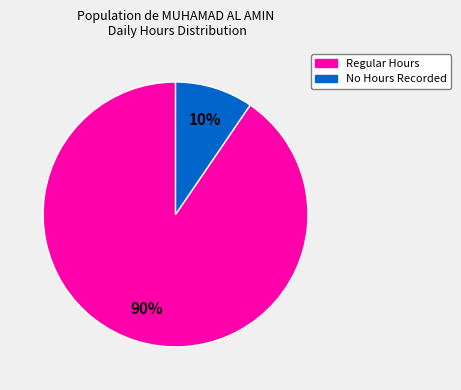

To the nearest percent, what is the average slice percentage?

50%